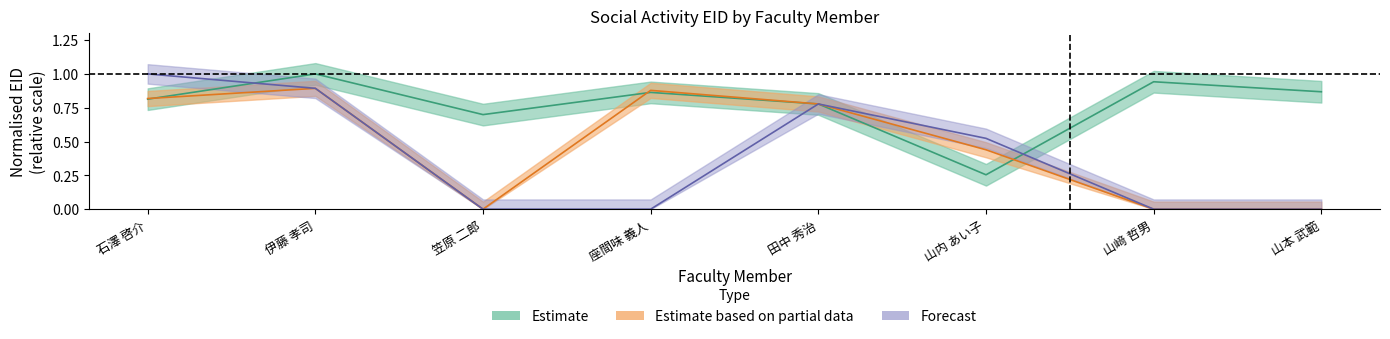

What is the maximum value shown in the chart?

1.0